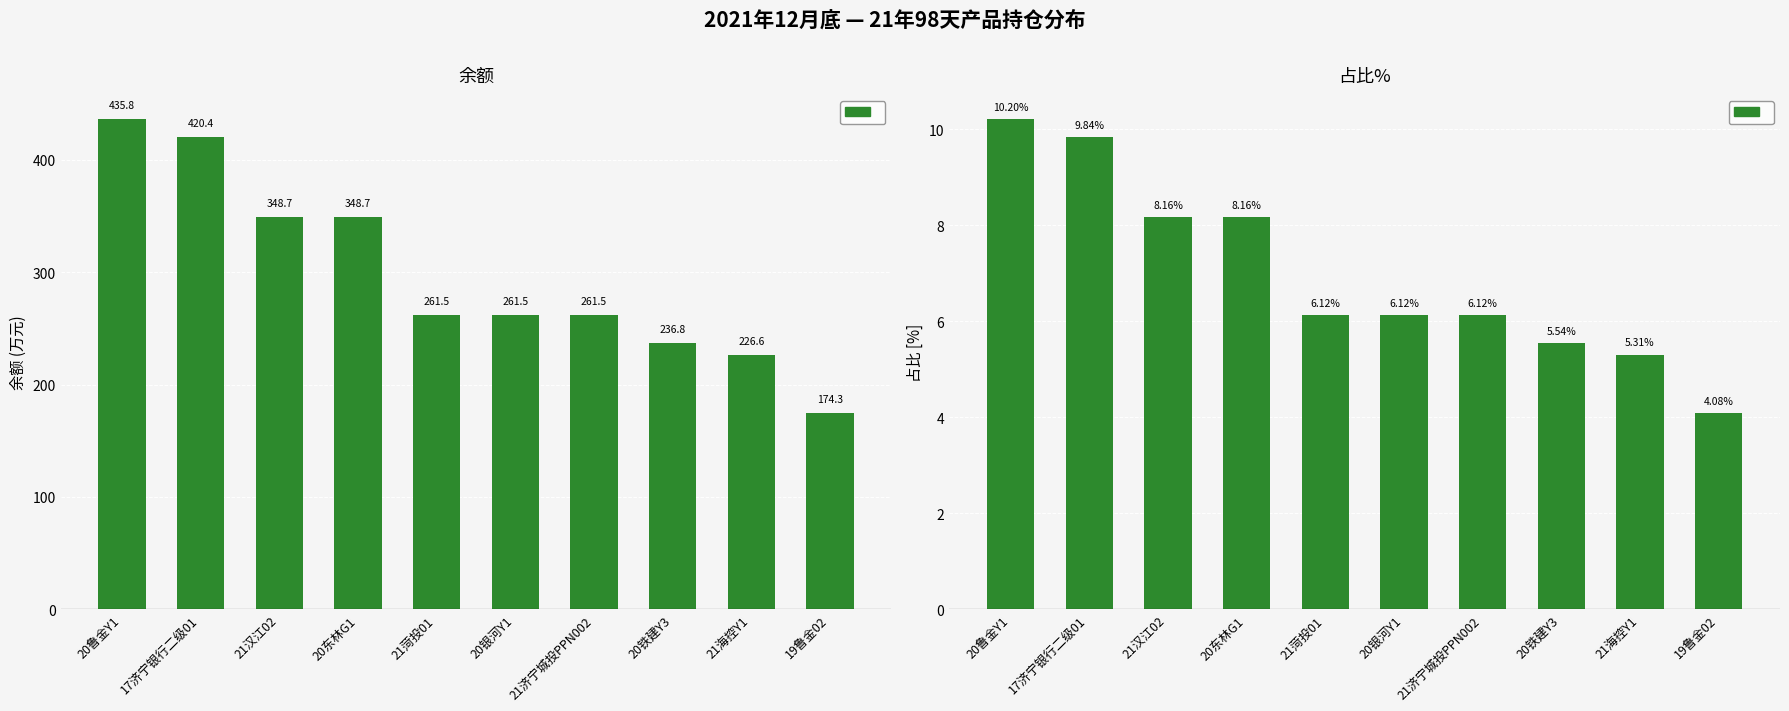

What is the approximate value of 占比% at 21济宁城投PPN002?

6.1